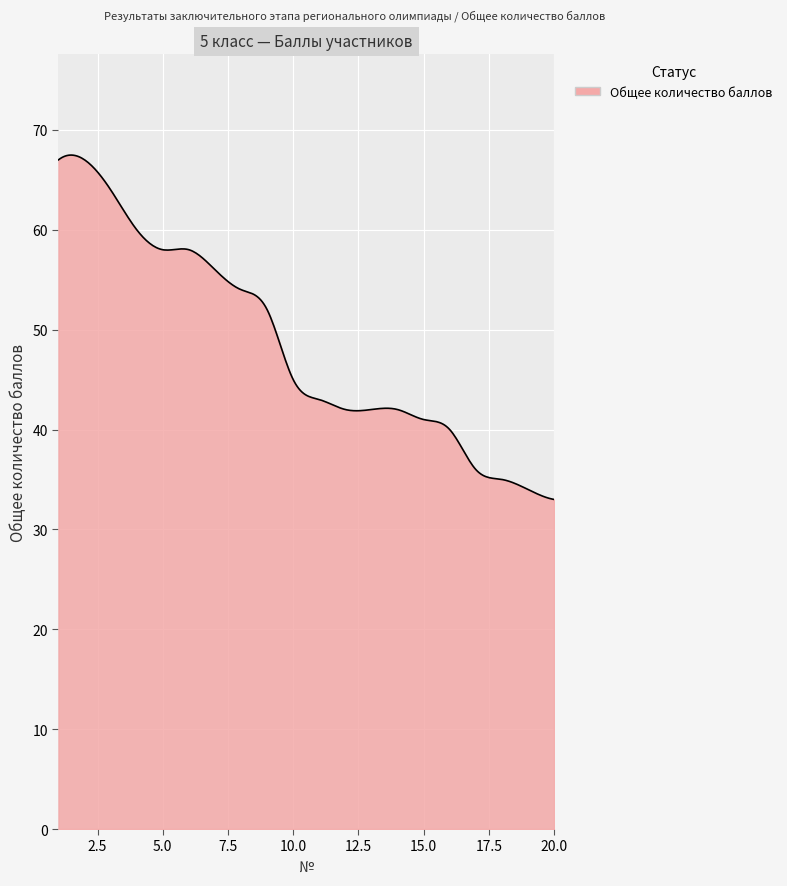

What is the greatest value displayed?

67.5